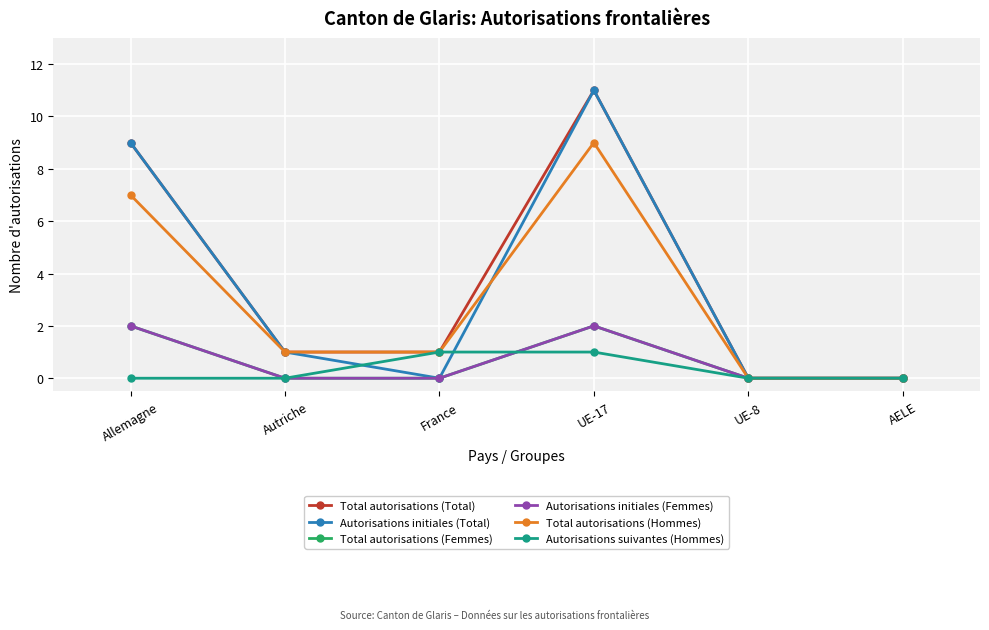

Between France and UE-17, which is larger?

UE-17